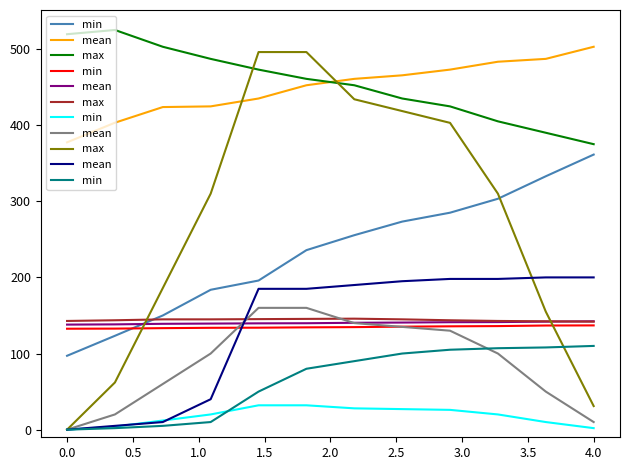

The min series shows 150.4 at 2.5. True or false?

False